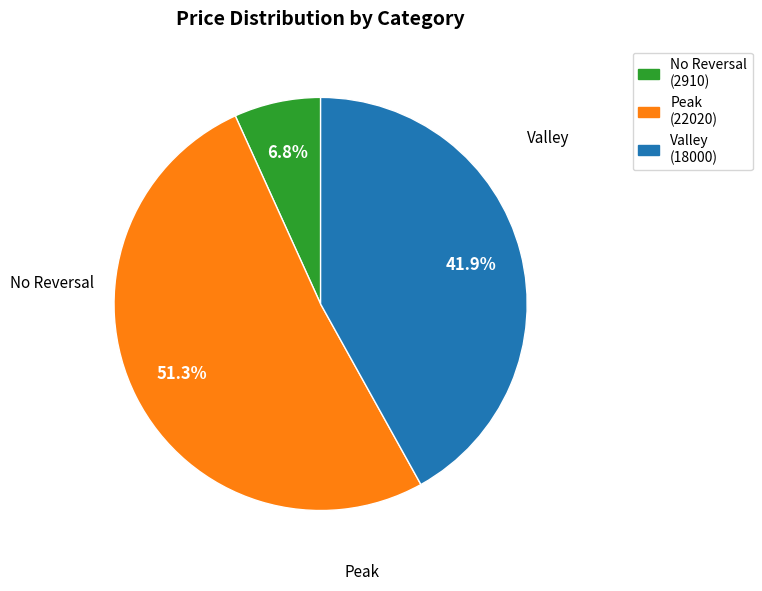

Does any single category account for the majority?

Yes